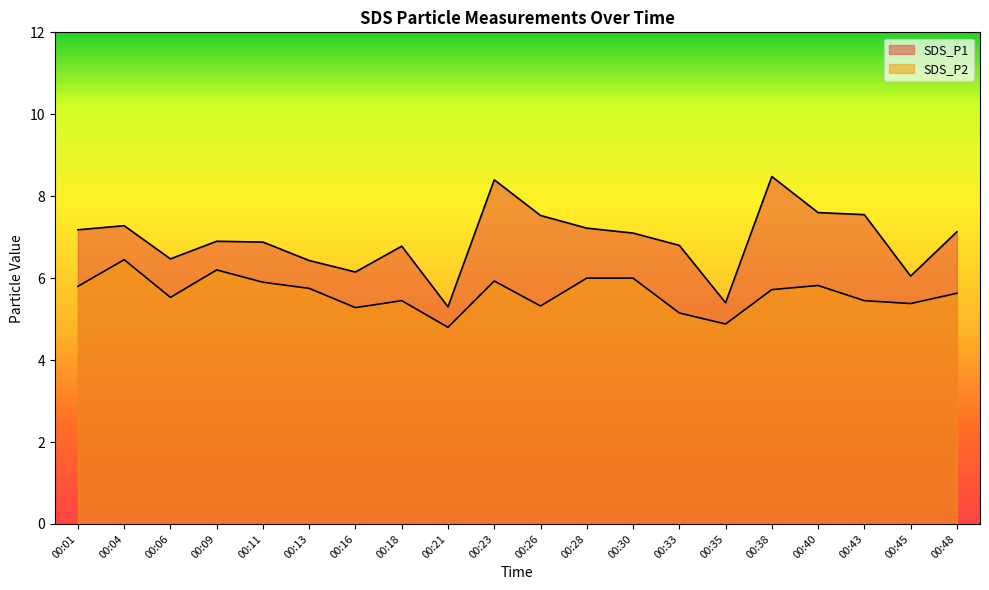

What is the difference between the highest and lowest values at 00:40?

1.8